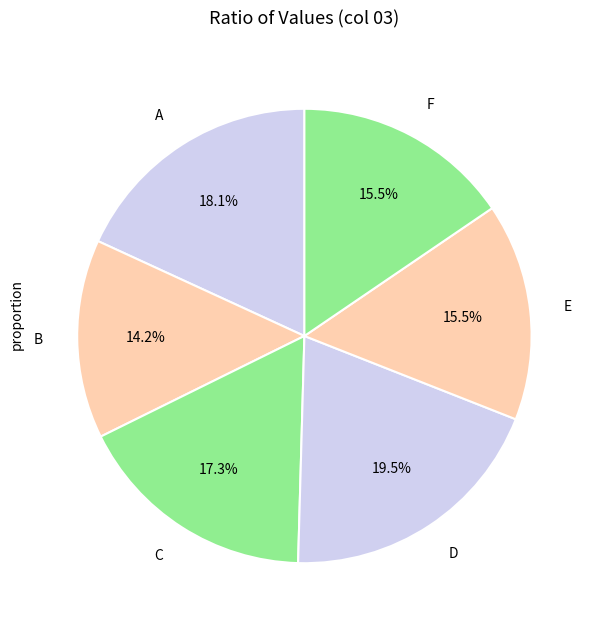

Which slice is the largest?

D